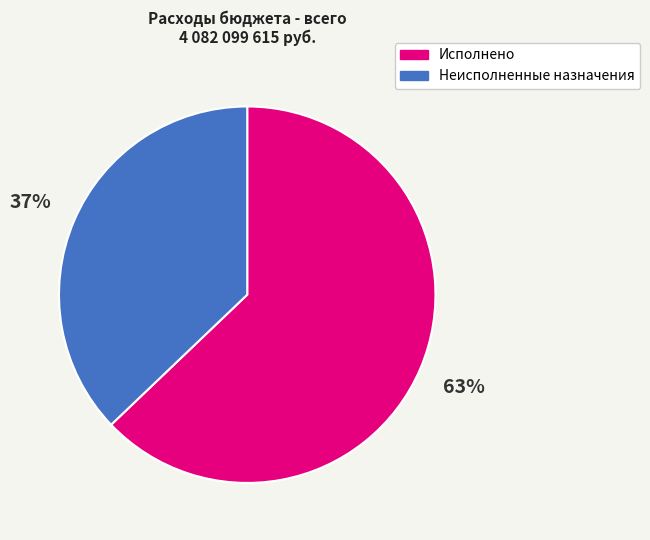

What is the ratio of the value at Исполнено to the value at Неисполненные назначения?

1.7